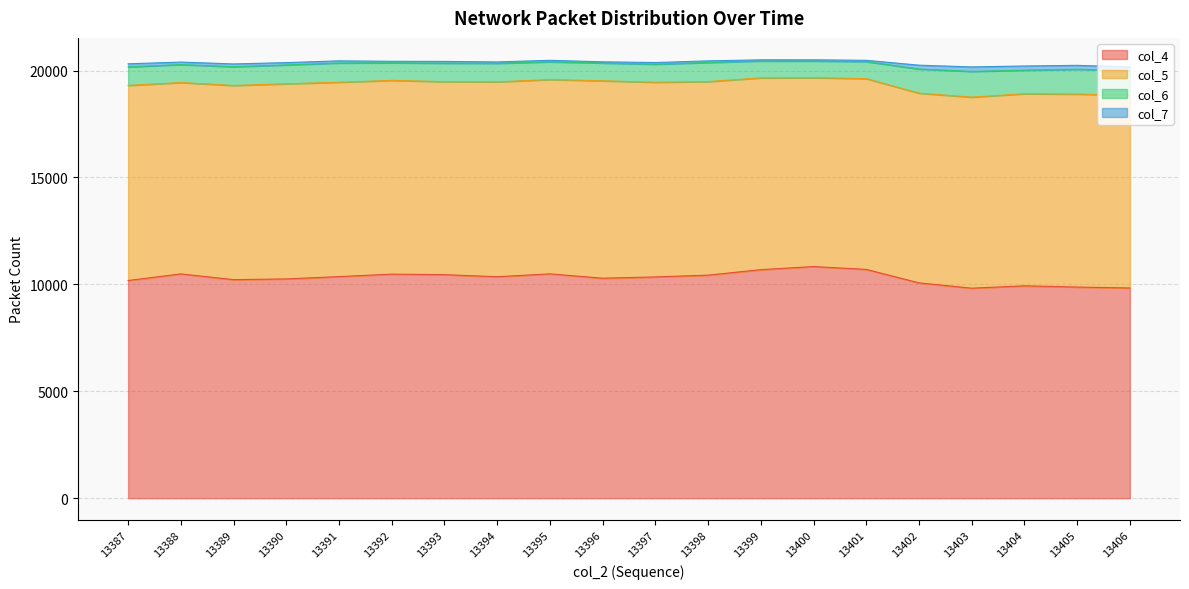

Is it true that col_6 equals 867 at 13394?

True